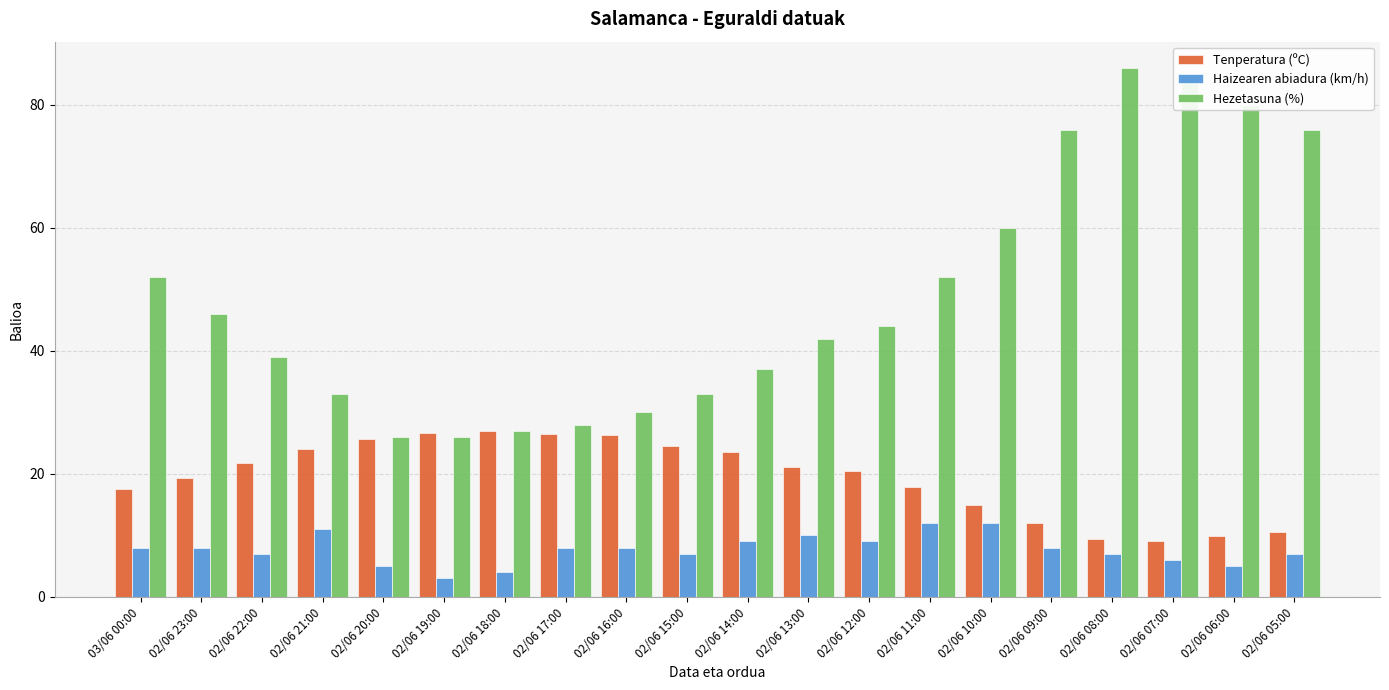

Is the value of Hezetasuna (%) at 02/06 08:00 greater than the value of Haizearen abiadura (km/h) at 02/06 05:00?

Yes